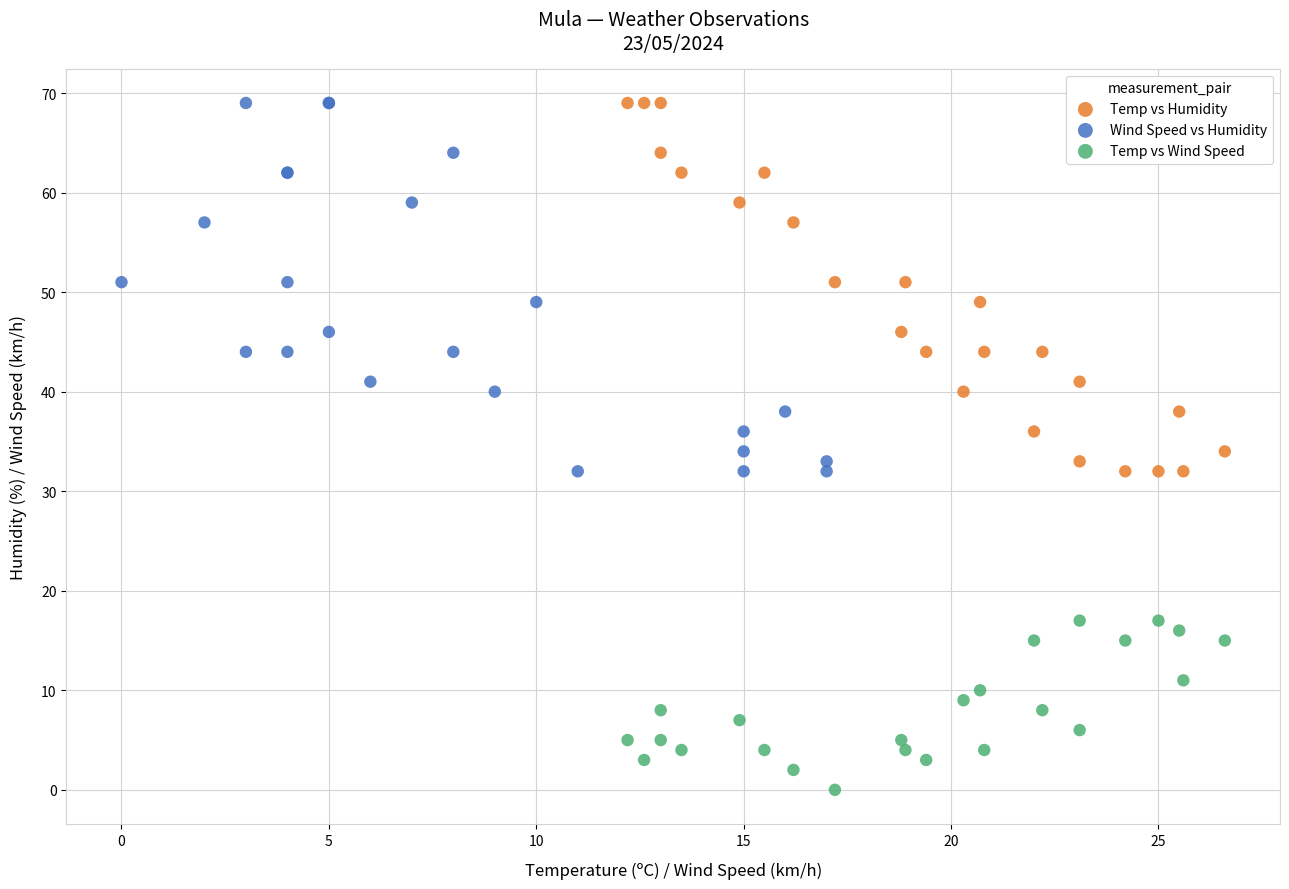

Which series contains the lowest Y value?

Temp vs Wind Speed